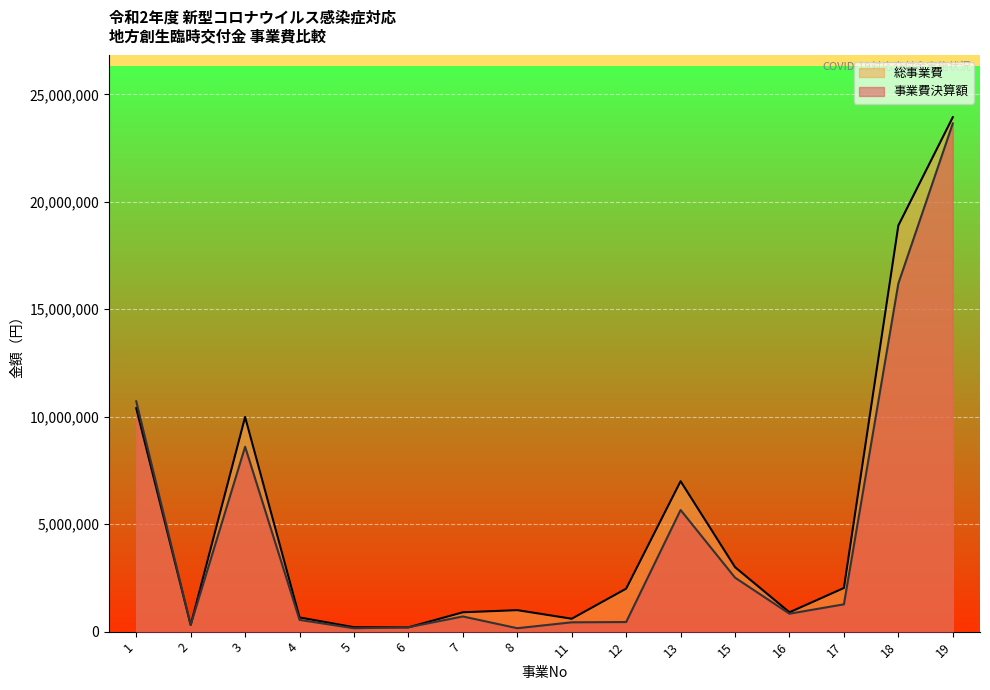

The value of 総事業費 at 13 is 7000000. True or false?

True